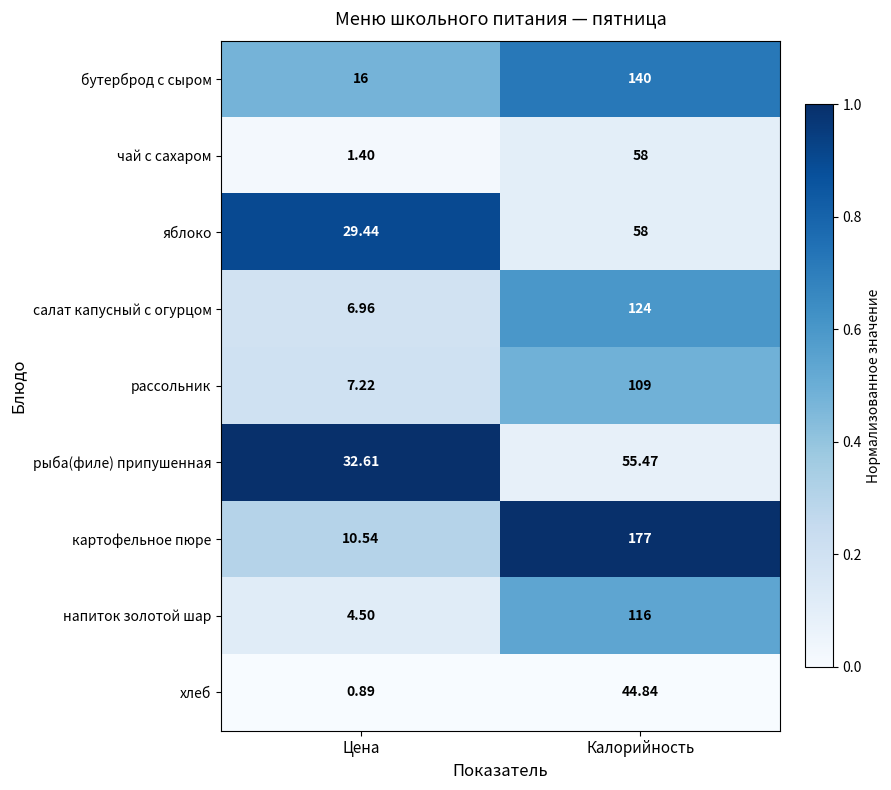

Where does the рыба(филе) припушенная series first go above 55?

Калорийность